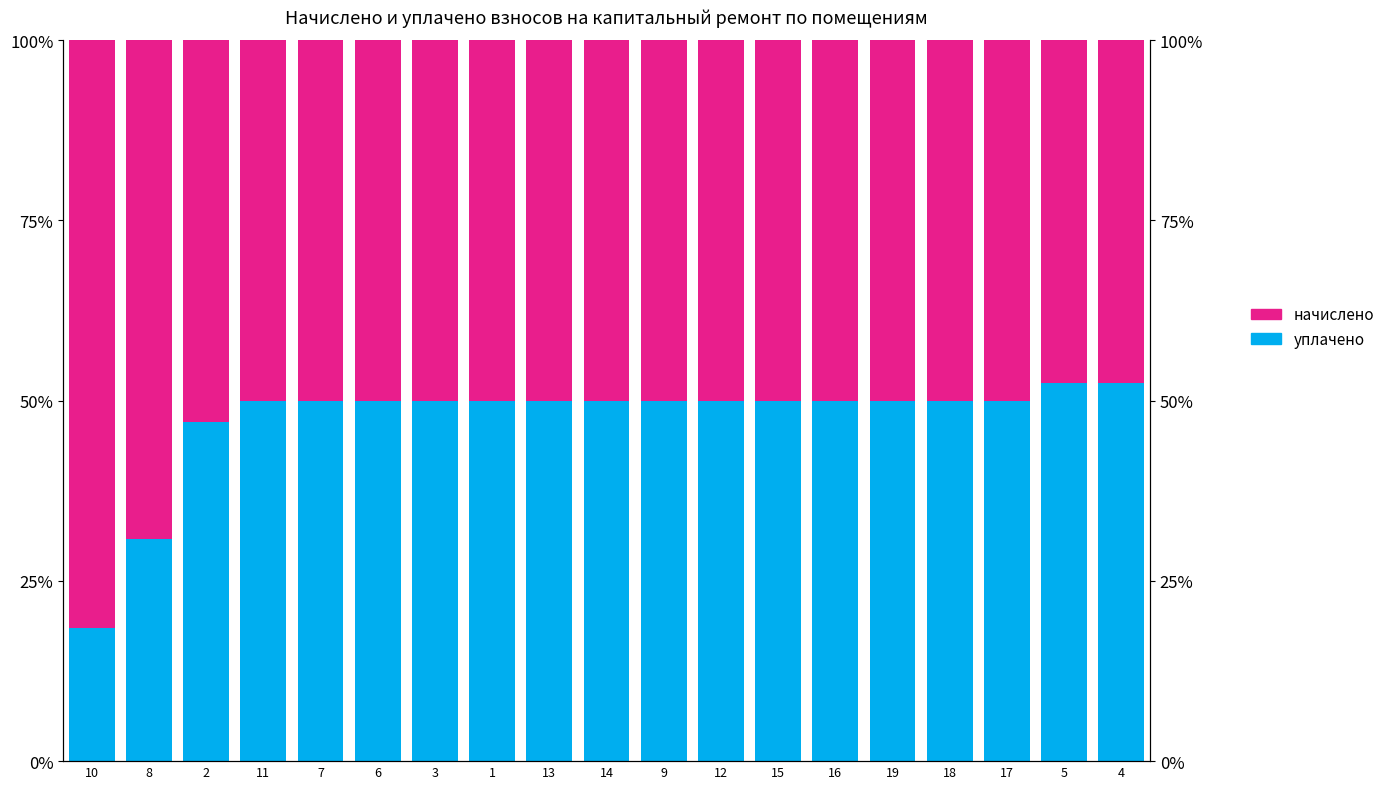

How many bars are there in total?

38